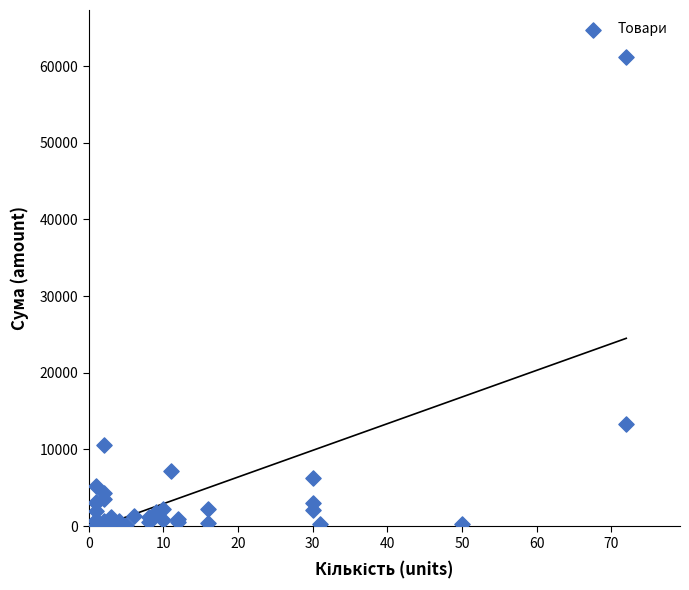

What Y value in the scatter plot is closest to 30614?

13320.0